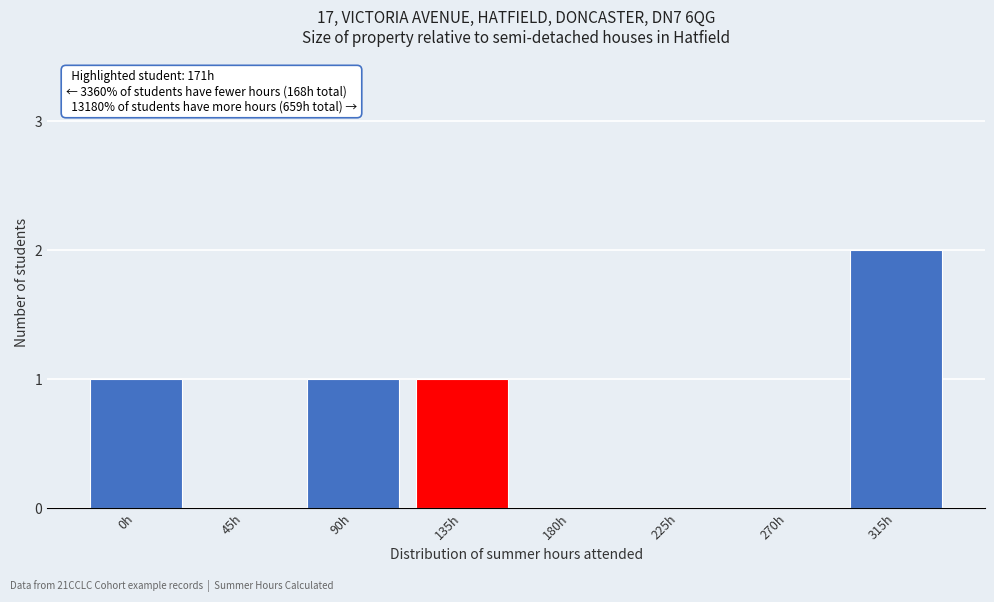

Reading left to right, transcribe all the data shown in this chart.

0h=1	45h=0	90h=1	135h=1	180h=0	225h=0	270h=0	315h=2